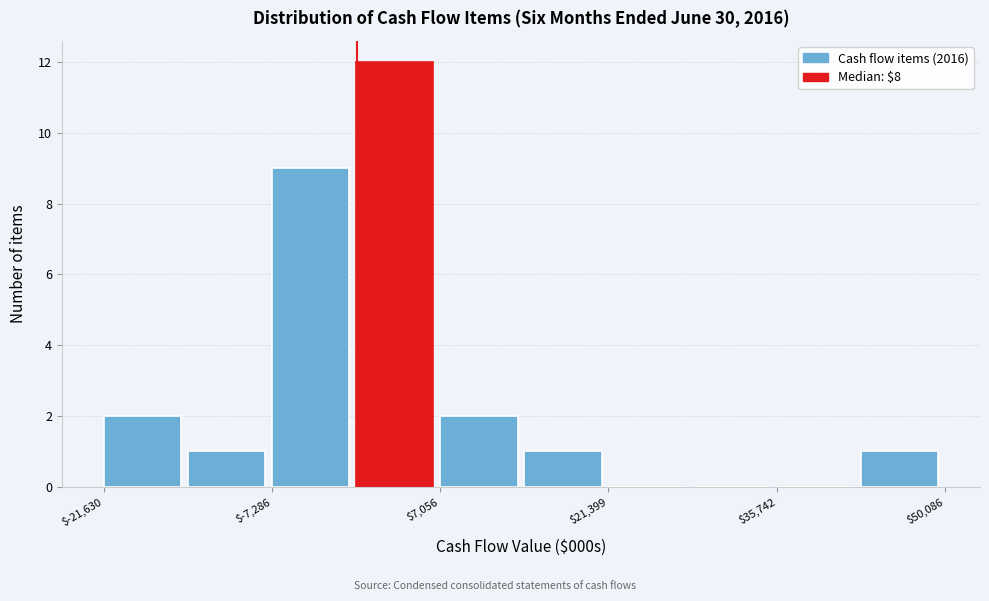

Read against the x-axis, roughly where is the centre of the tallest bar?

4000